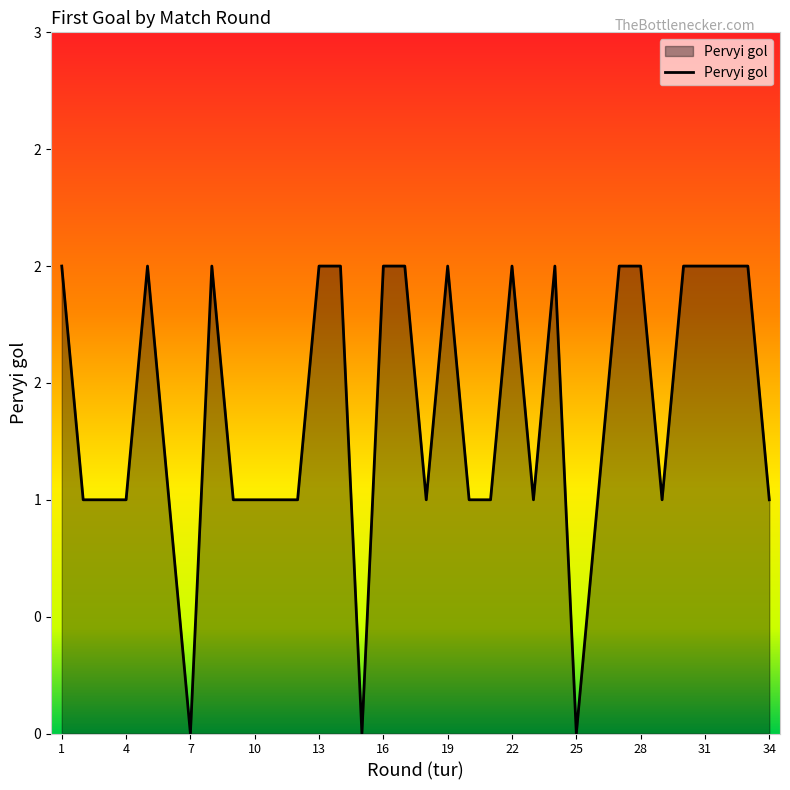

How many values are between 1 and 2?

31